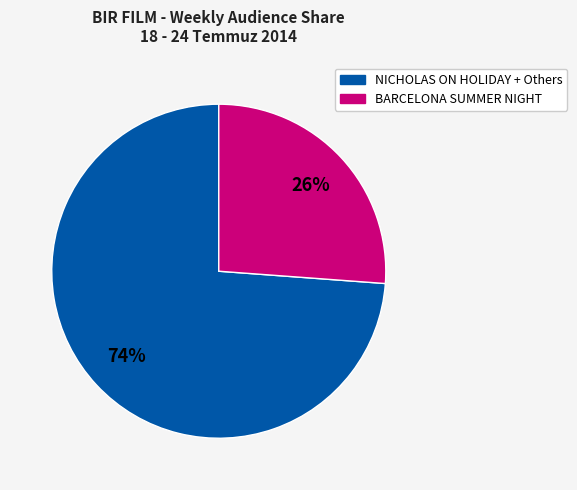

To the nearest percent, what is the difference between the largest and smallest slice percentages?

48%